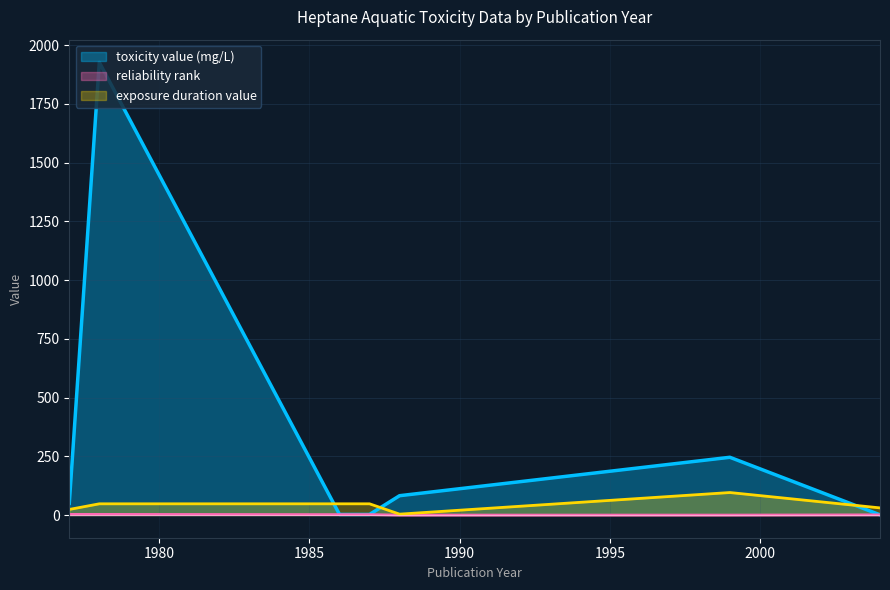

True or false: publication year and exposure duration value intersect in this chart.

False